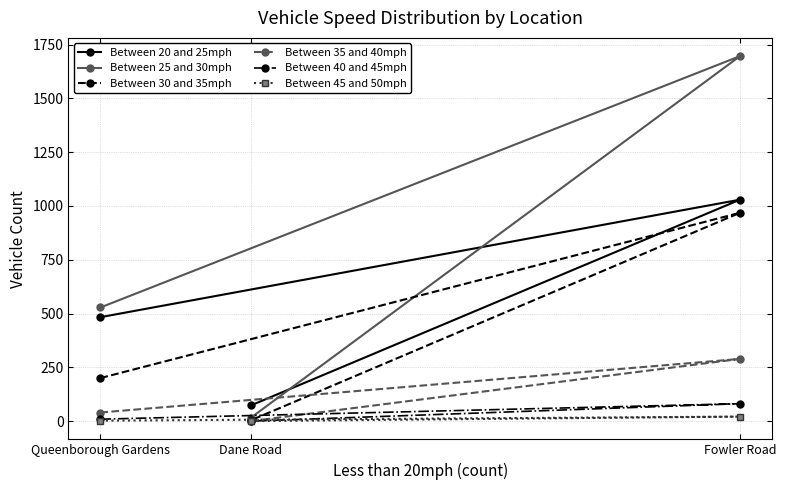

Which series has the largest range (max minus min)?

Between 25 and 30mph